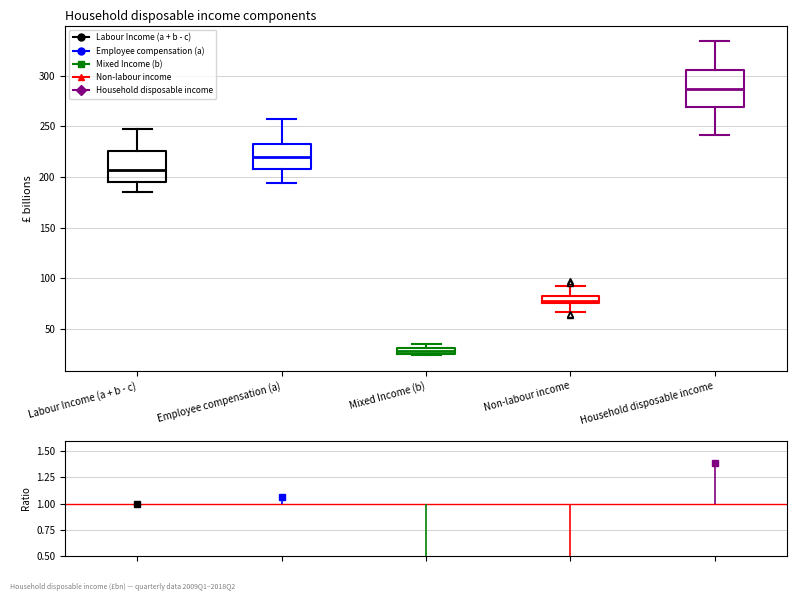

Where does the upper whisker of the box for Employee compensation (a) end on the y-axis? The values are not printed on the chart, so give them approximately, as read against the axis.

255